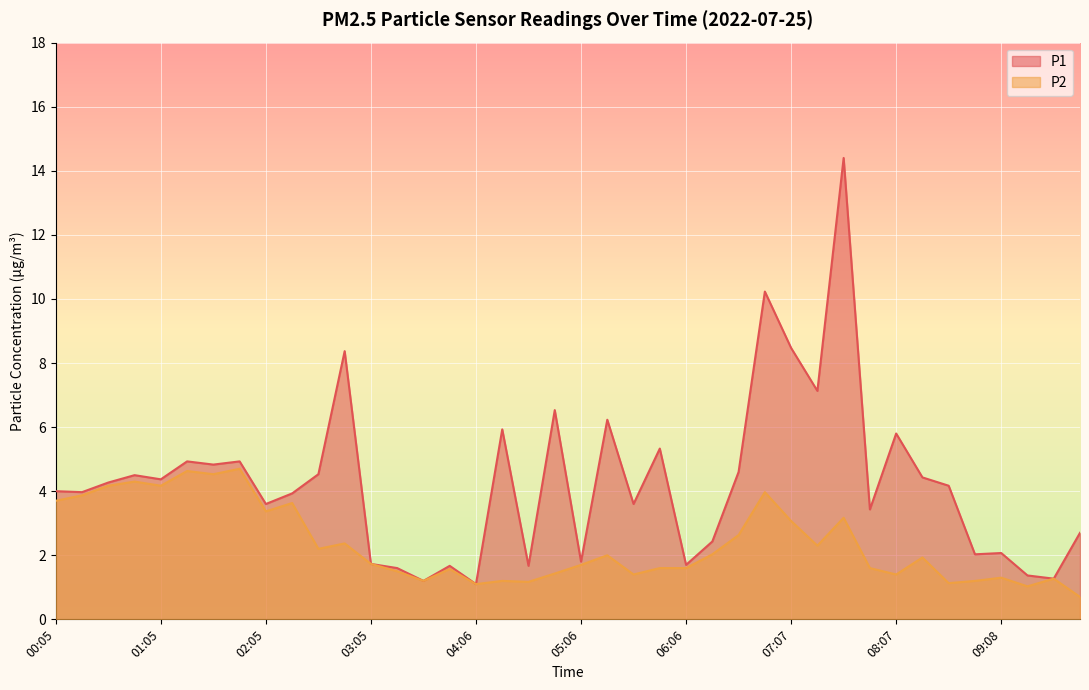

What is the maximum value shown in the chart?

14.4